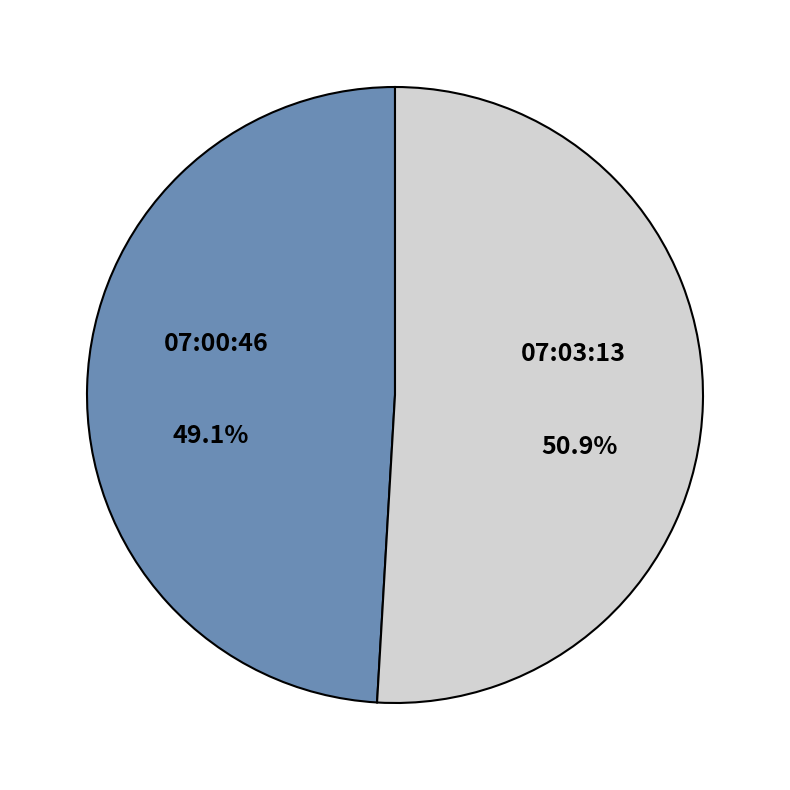

Count the number of slices in the pie.

2